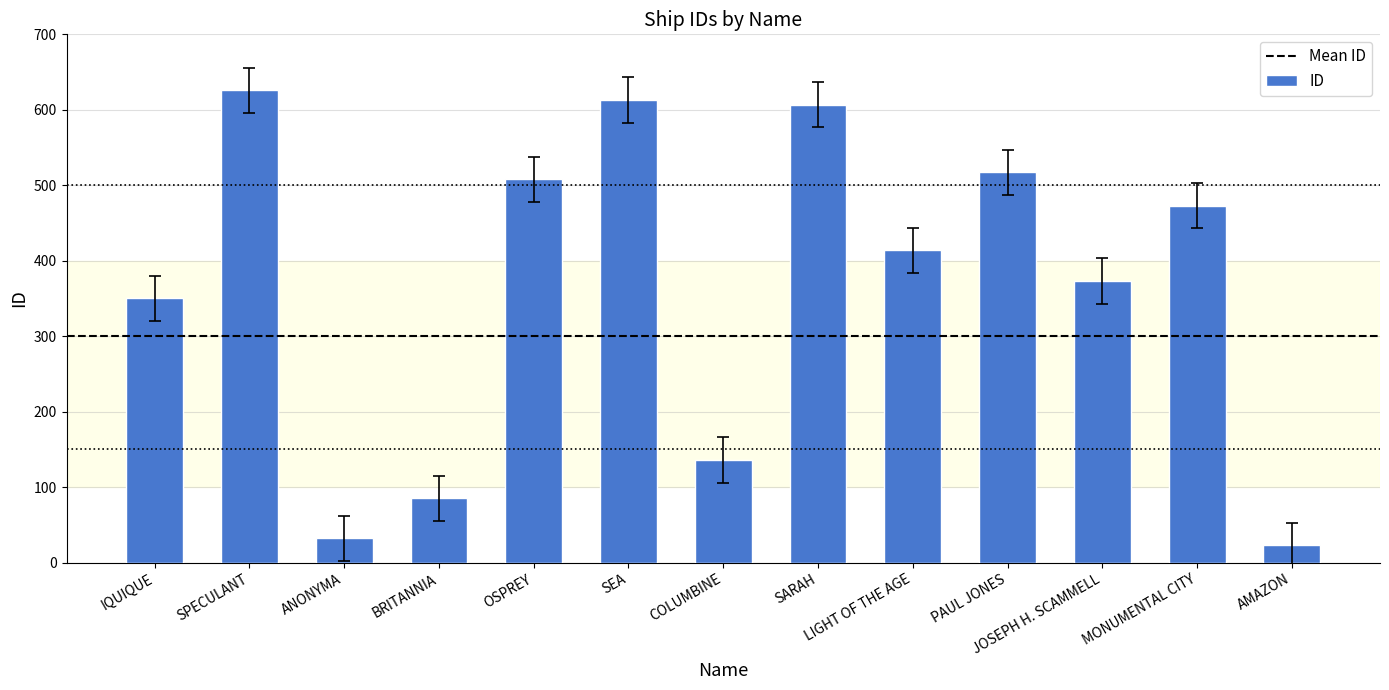

What is the difference between the values at SEA and LIGHT OF THE AGE?

199